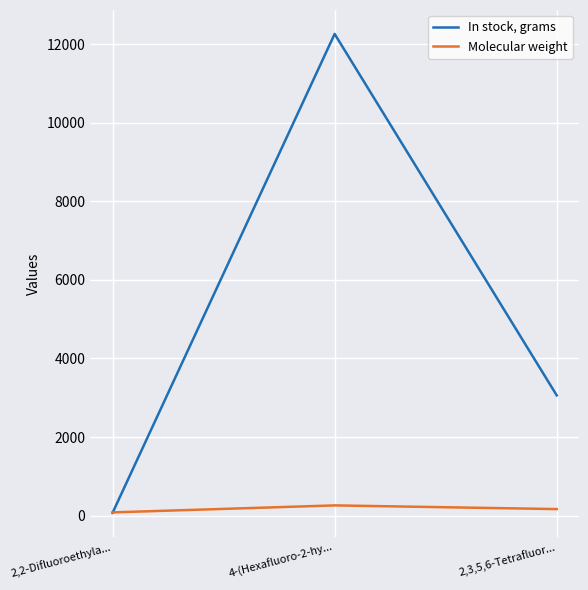

Rank the series at 2,3,5,6-Tetrafluor... from highest to lowest value.

In stock, grams, Molecular weight